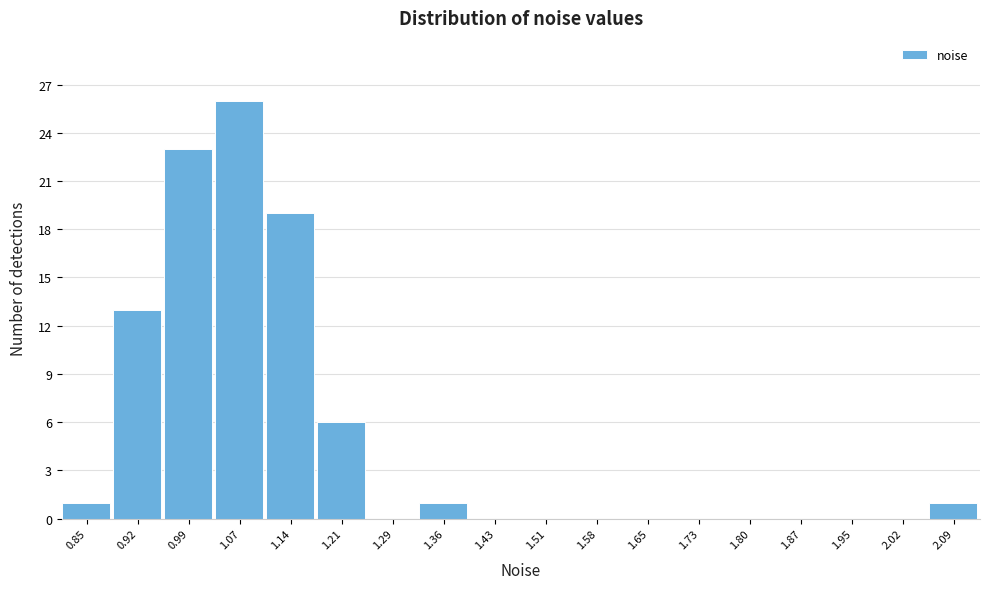

Reading left to right, transcribe all the data shown in this chart.

0.85=1	0.92=13	0.99=23	1.07=26	1.14=19	1.21=6	1.29=0	1.36=1	1.43=0	1.51=0	1.58=0	1.65=0	1.73=0	1.80=0	1.87=0	1.95=0	2.02=0	2.09=1